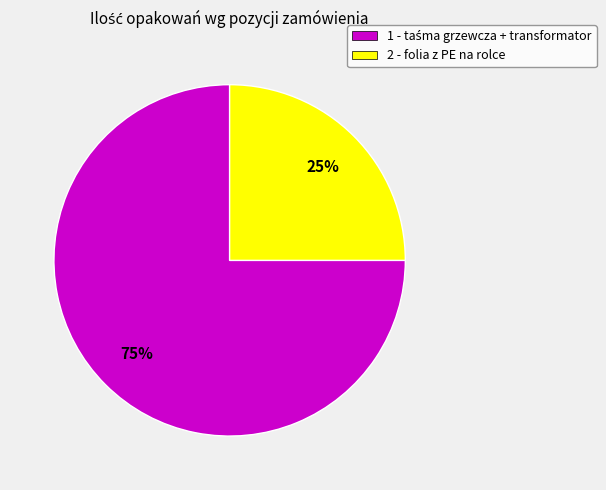

To the nearest percent, what portion does 2 - folia z PE na rolce represent?

25%